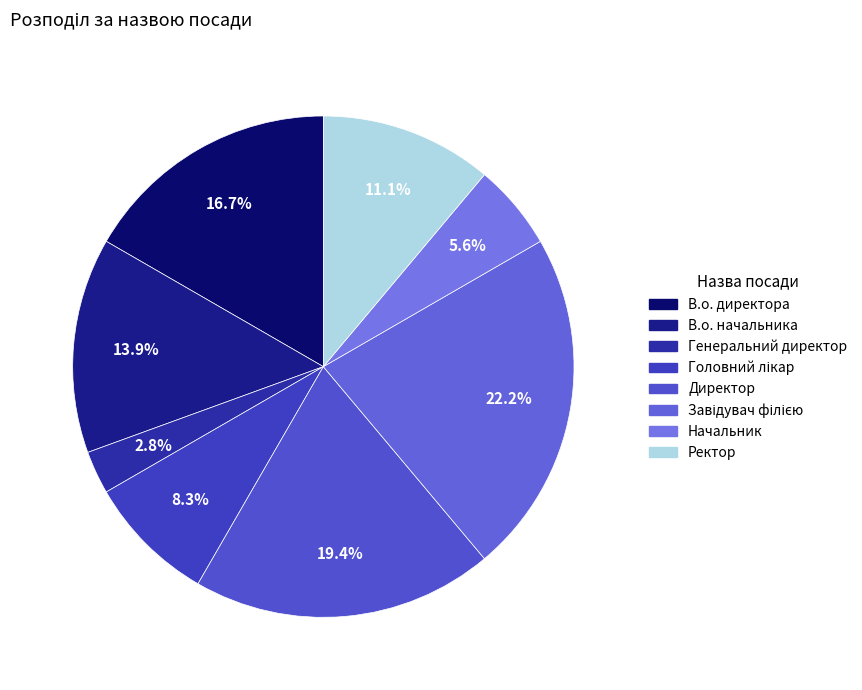

What is the smallest slice in the pie chart?

Генеральний директор